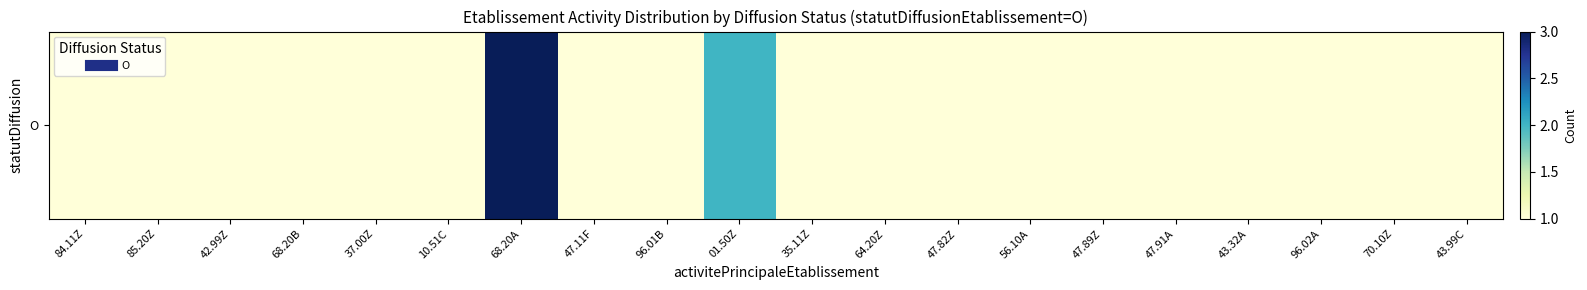

Reading left to right, what are all the values shown in this chart?

1	1	1	1	1	1	3	1	1	2	1	1	1	1	1	1	1	1	1	1